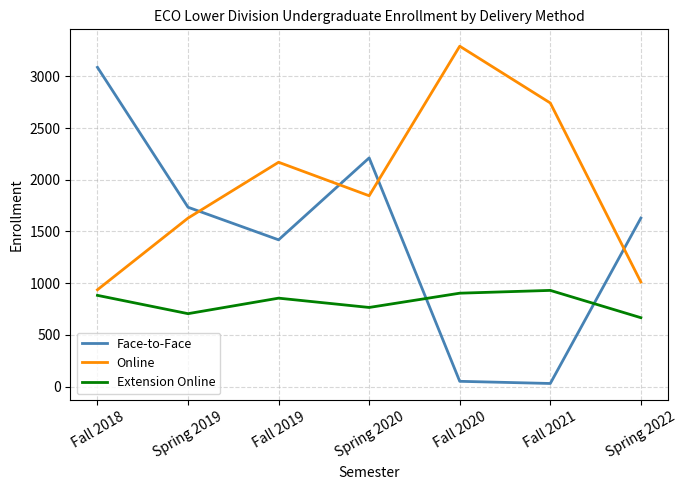

The value of Face-to-Face at Fall 2019 is 1419. True or false?

True